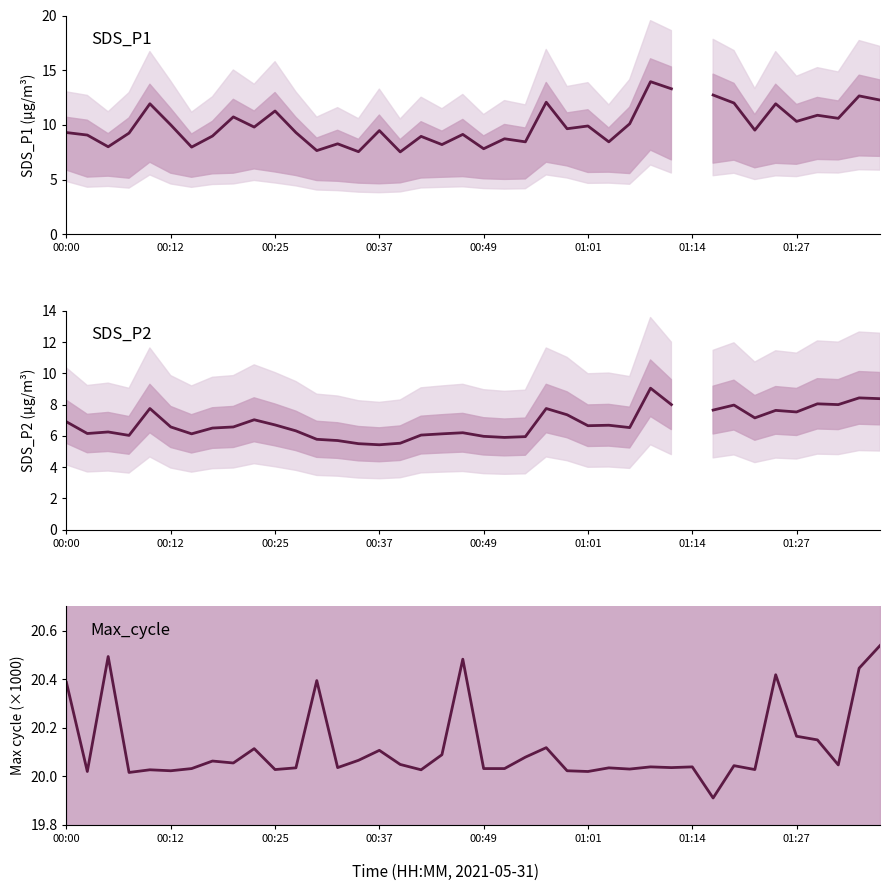

At which label does Max_cycle reach its peak?

39